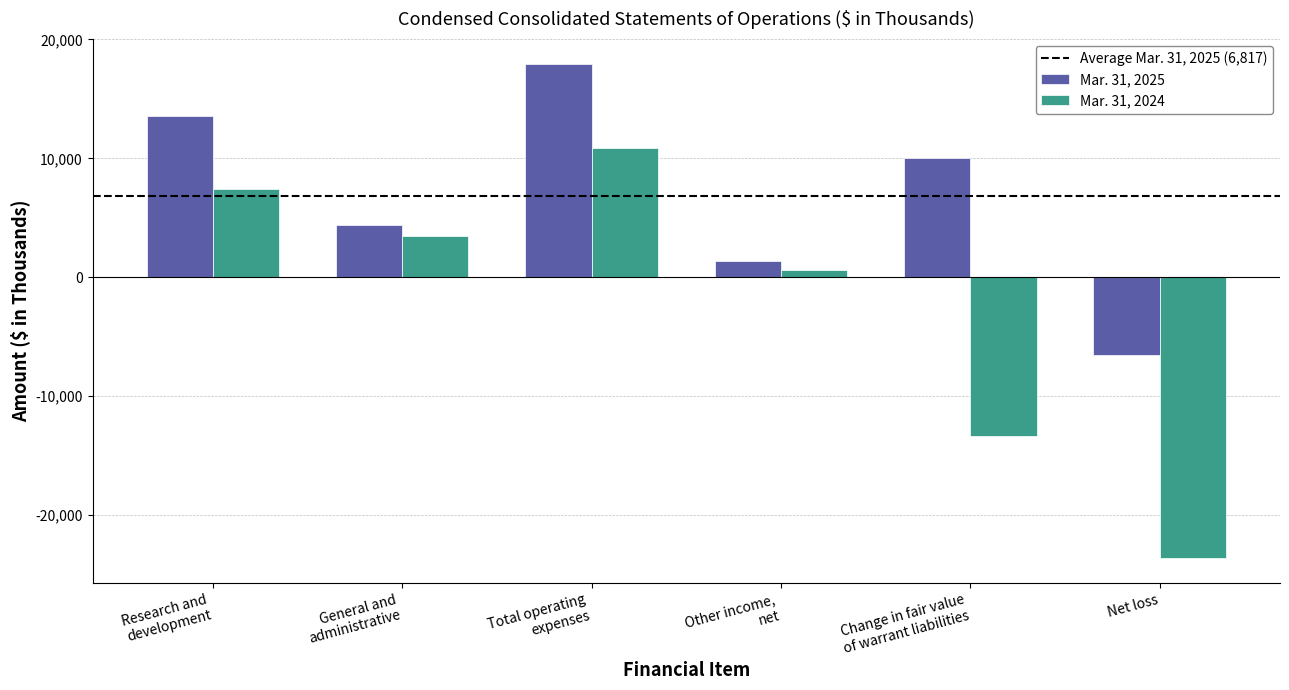

The value of Mar. 31, 2024 at General and
administrative is 749. True or false?

False